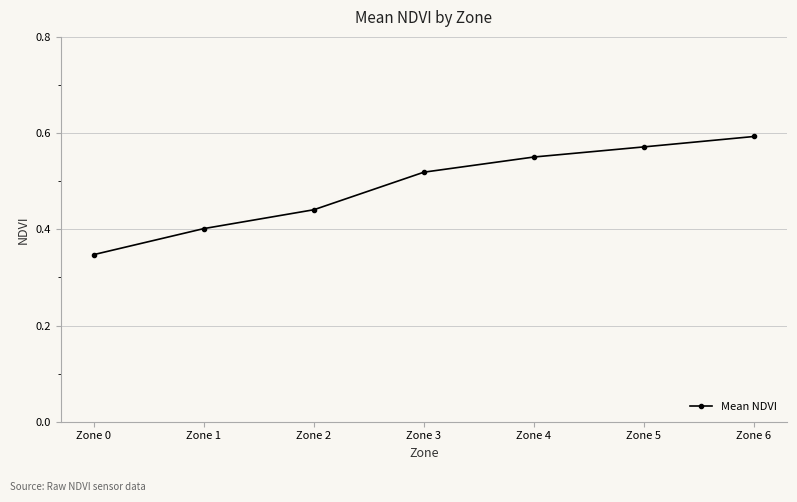

Which label corresponds to the smallest value in the chart?

Zone 0